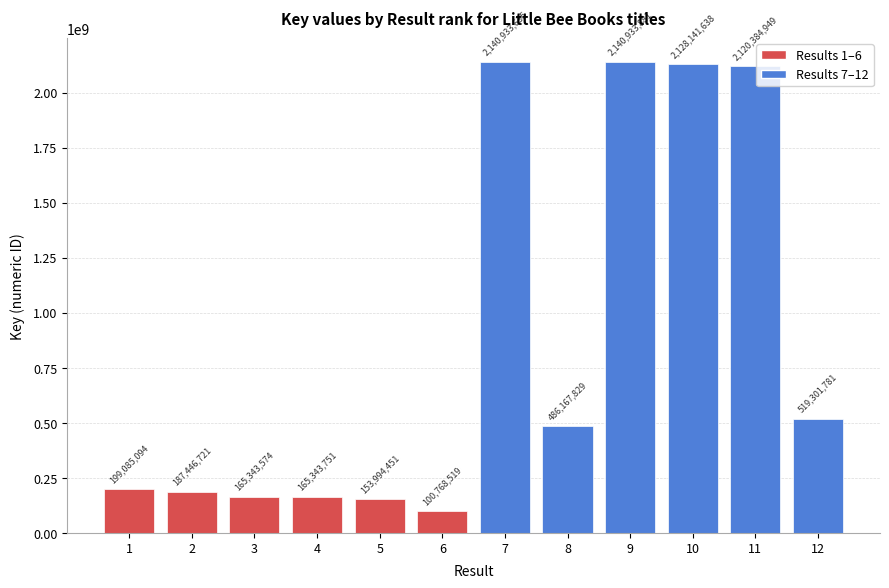

The value at 7 is 2140933635. True or false?

True